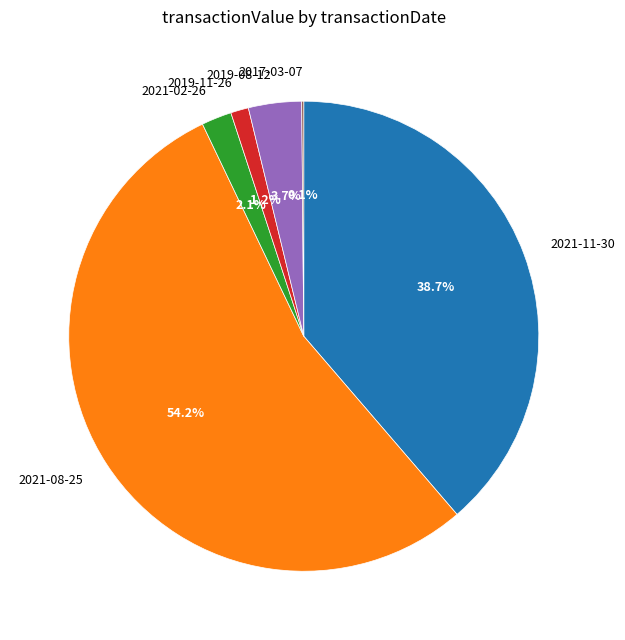

What is the ratio of the value at 2019-11-26 to the value at 2021-02-26?

0.6